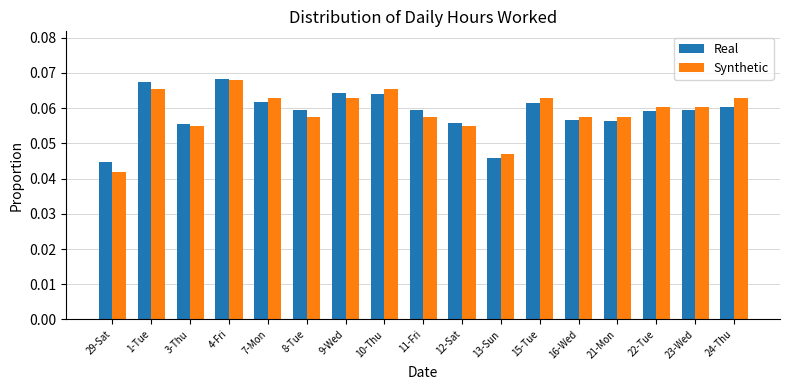

The Synthetic series shows 0.0 at 1-Tue. True or false?

False